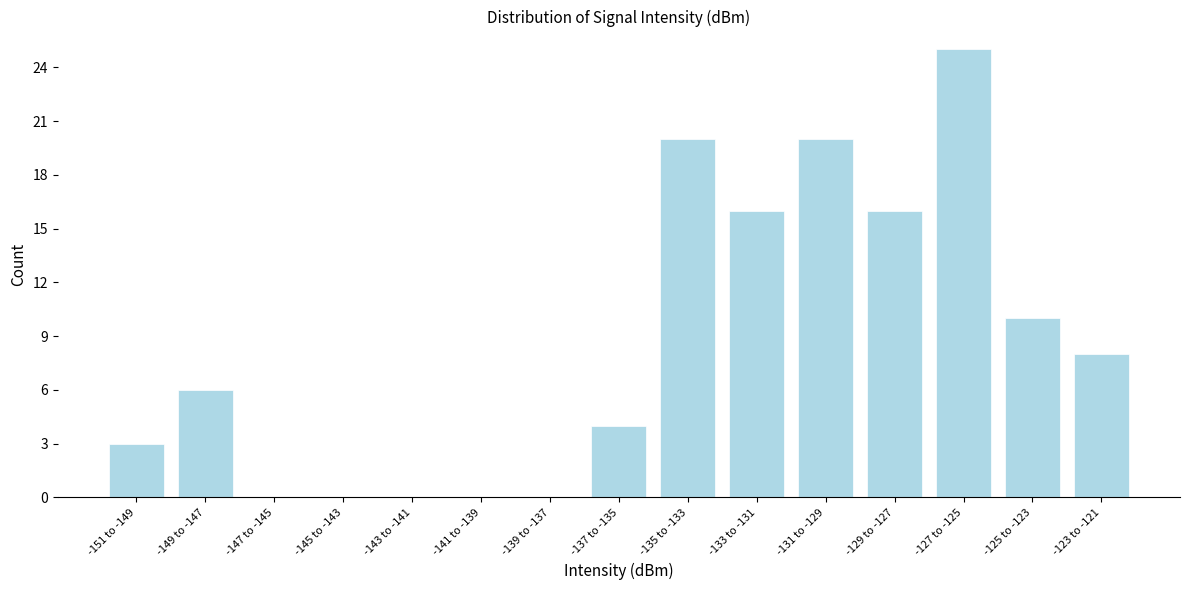

Reading left to right, transcribe all the data shown in this chart.

-151 to -149=3	-149 to -147=6	-147 to -145=0	-145 to -143=0	-143 to -141=0	-141 to -139=0	-139 to -137=0	-137 to -135=4	-135 to -133=20	-133 to -131=16	-131 to -129=20	-129 to -127=16	-127 to -125=25	-125 to -123=10	-123 to -121=8